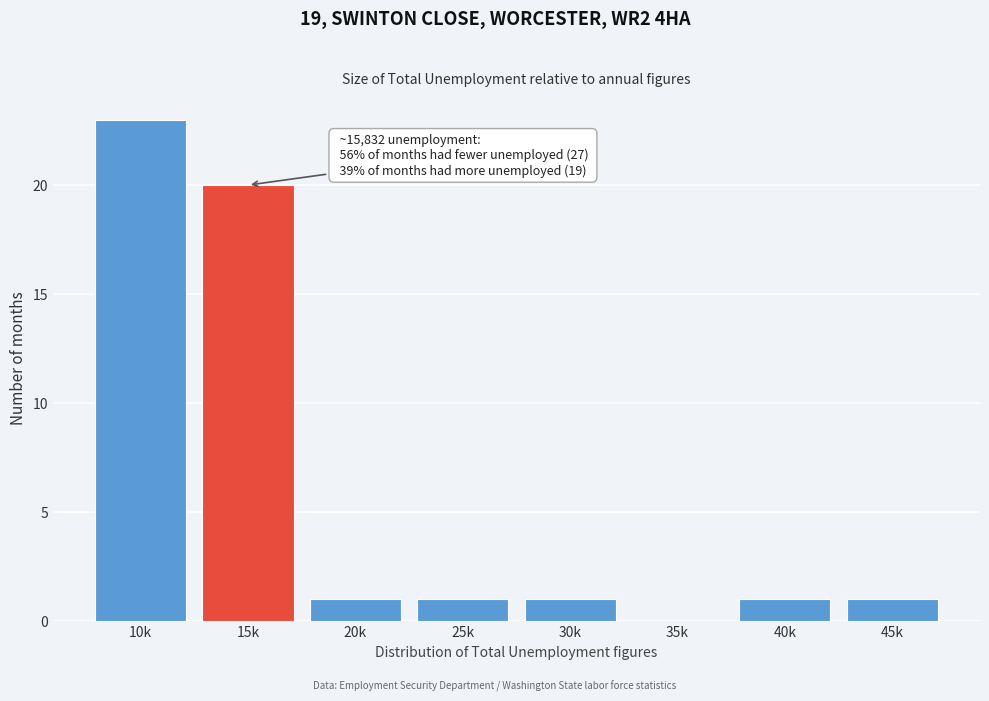

Reading left to right, transcribe all the data shown in this chart.

10k=23	15k=20	20k=1	25k=1	30k=1	35k=0	40k=1	45k=1